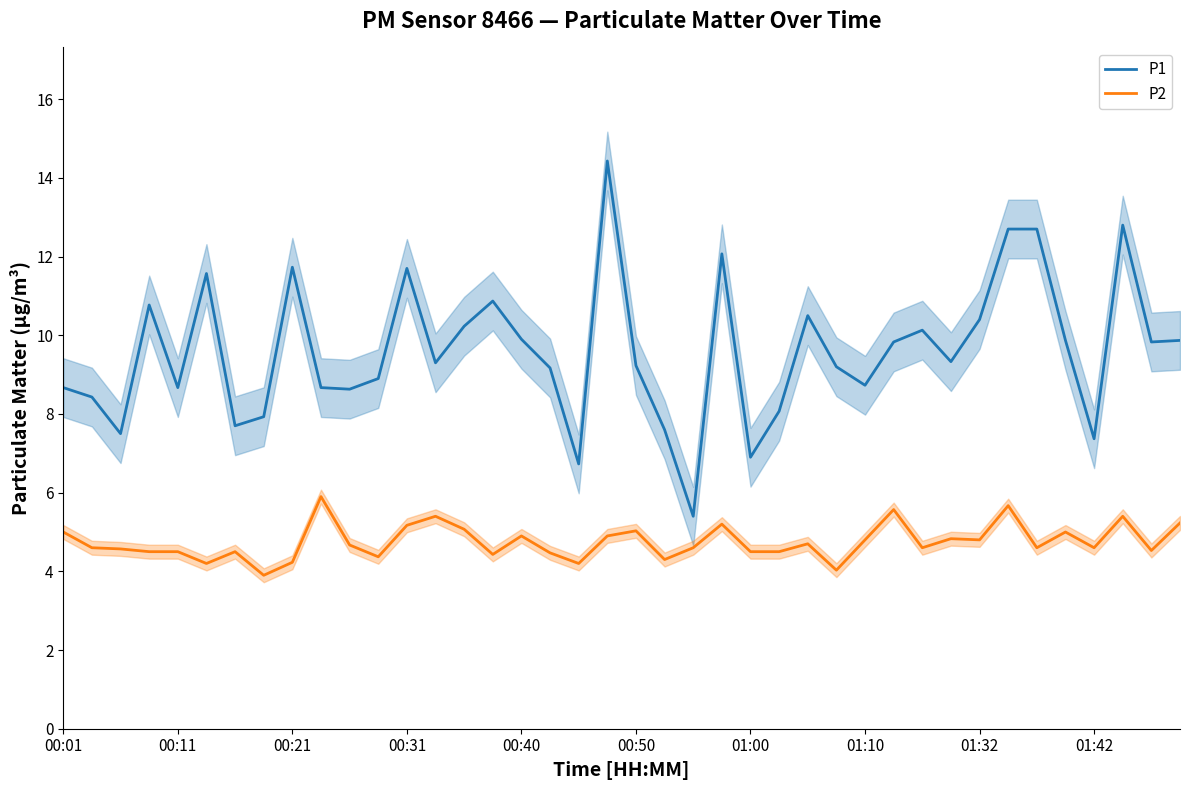

What is the minimum value shown in the chart?

3.9